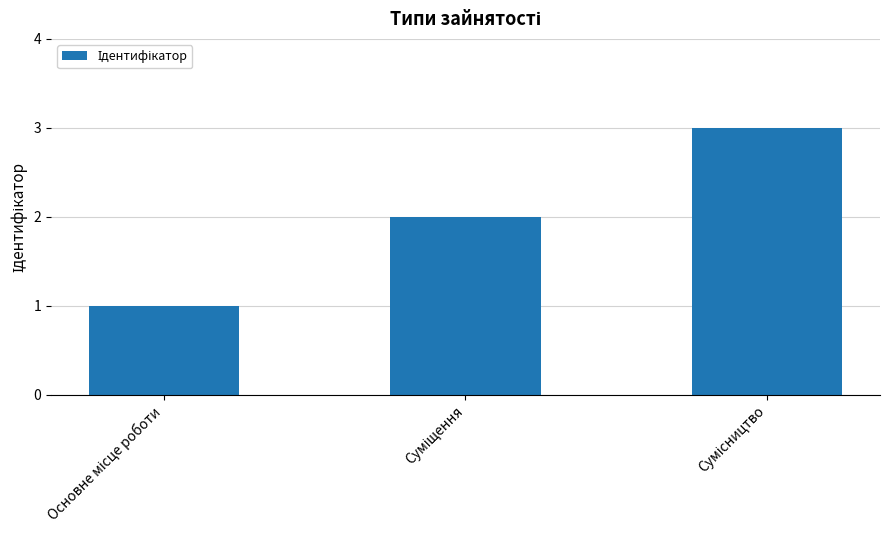

Reading right to left, extract all data points from this chart.

3	2	1